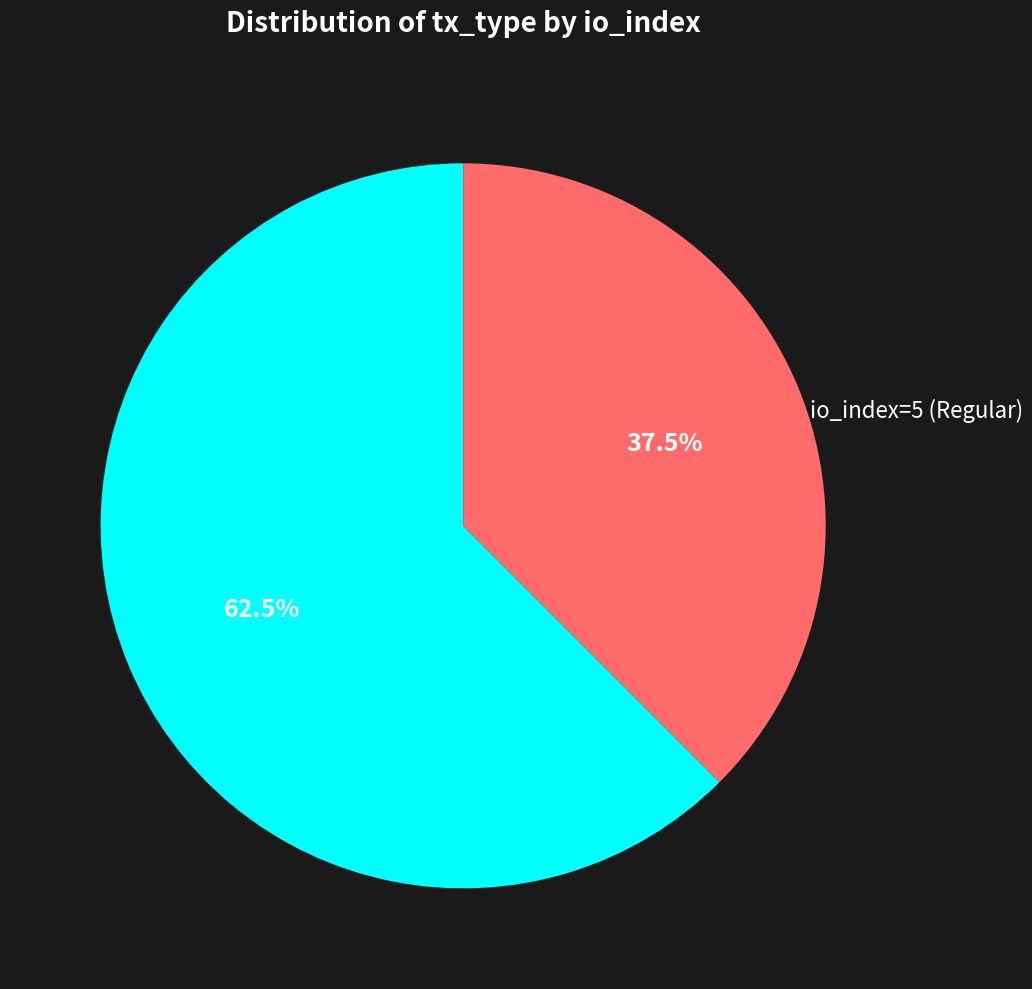

Does io_index=3 (Vote) account for over 50% of the chart?

No